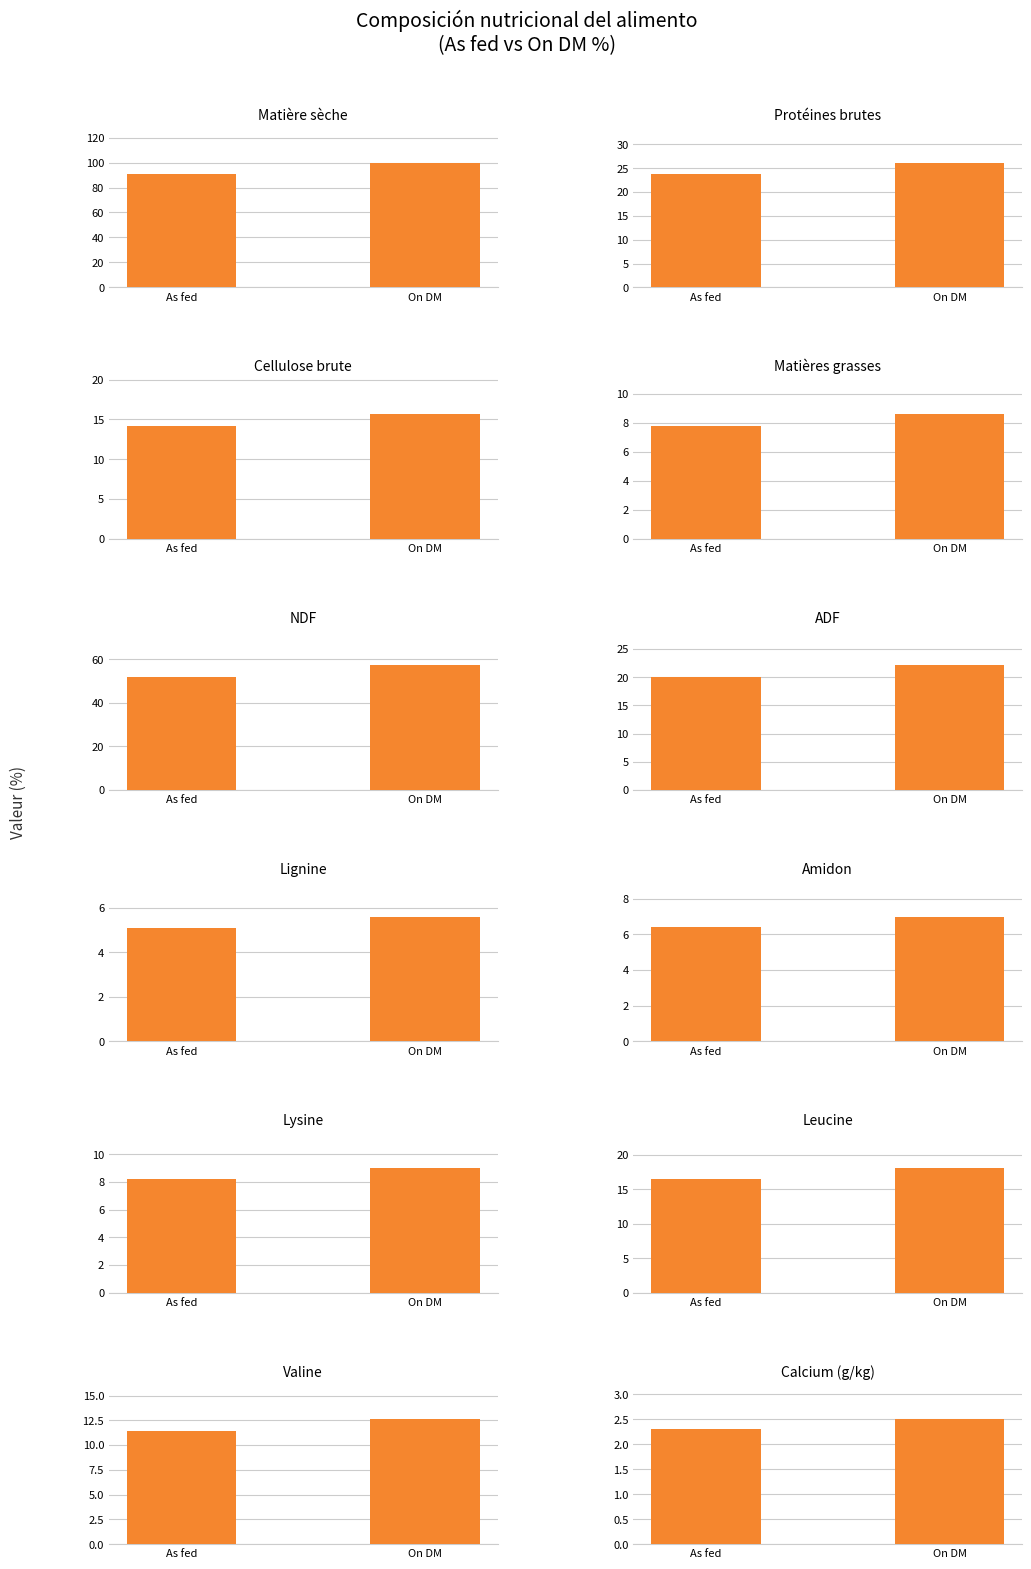

Which series changed the most between Matière sèche and Protéines brutes*?

On DM